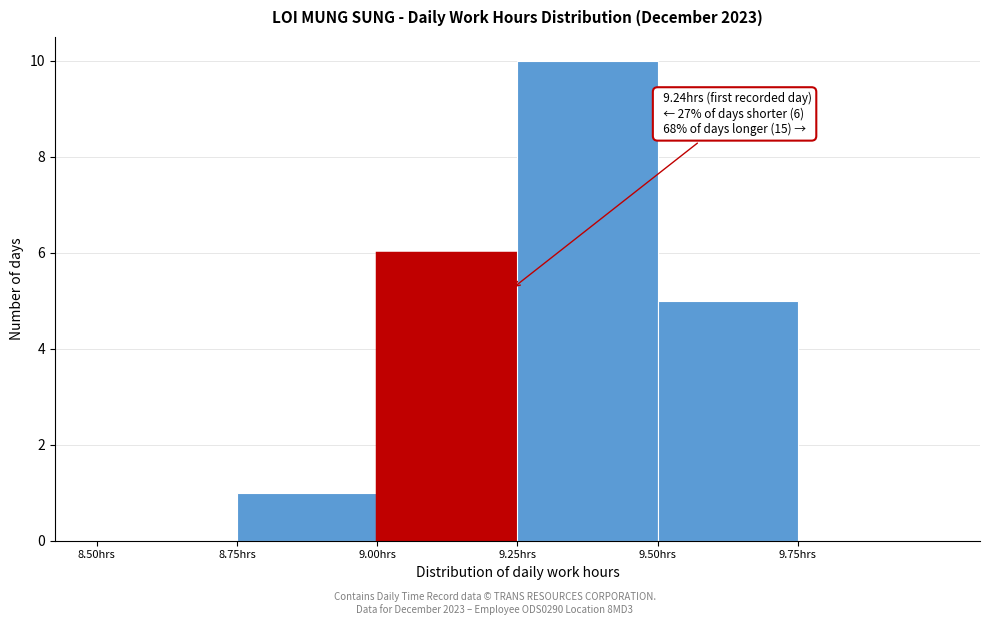

Over which range of the x-axis is the bar tallest?

9.25 to 9.50